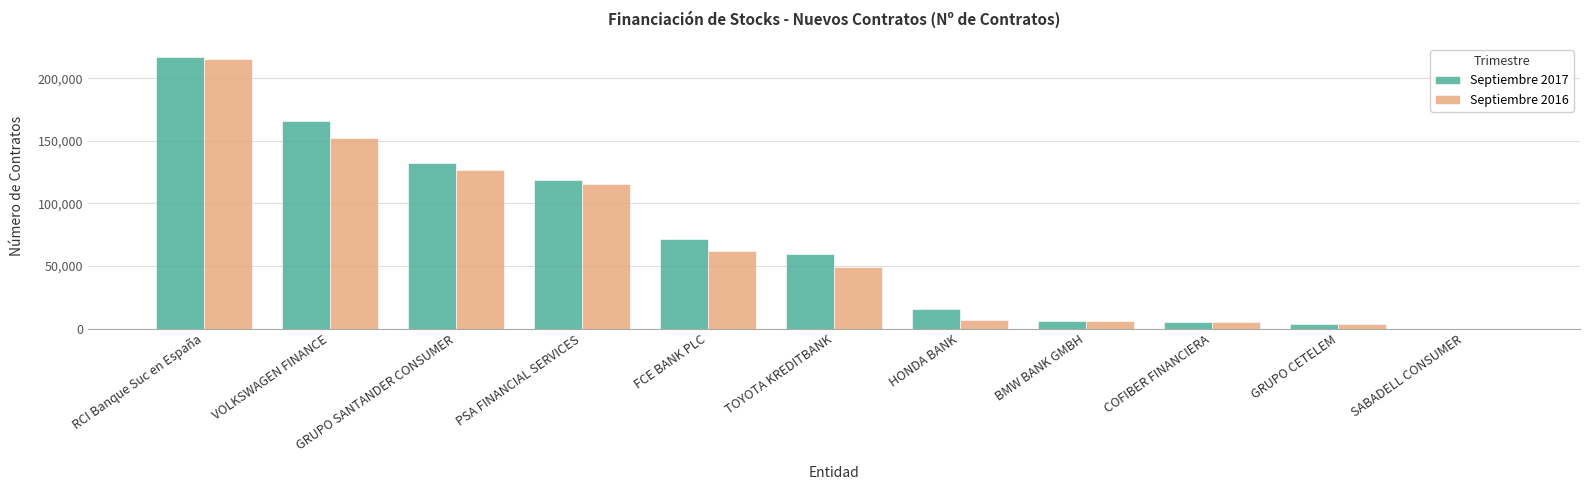

Between PSA FINANCIAL SERVICES and HONDA BANK, which series saw the biggest shift?

Septiembre 2016